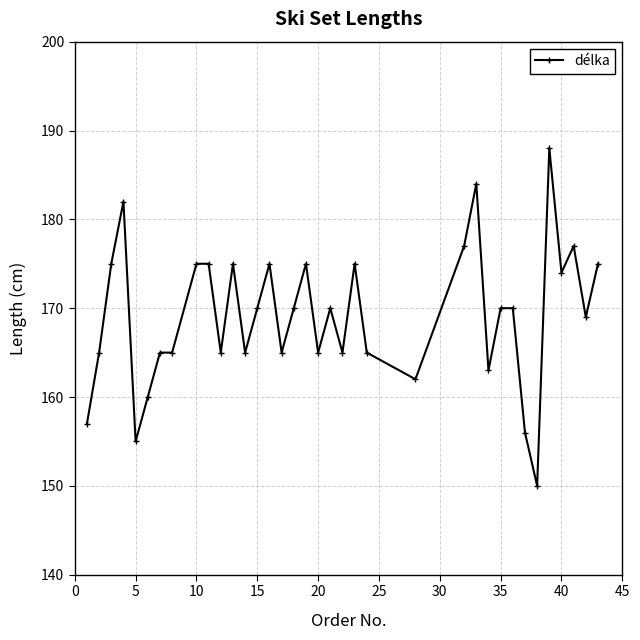

What is the value of the 3rd point from the left?

175